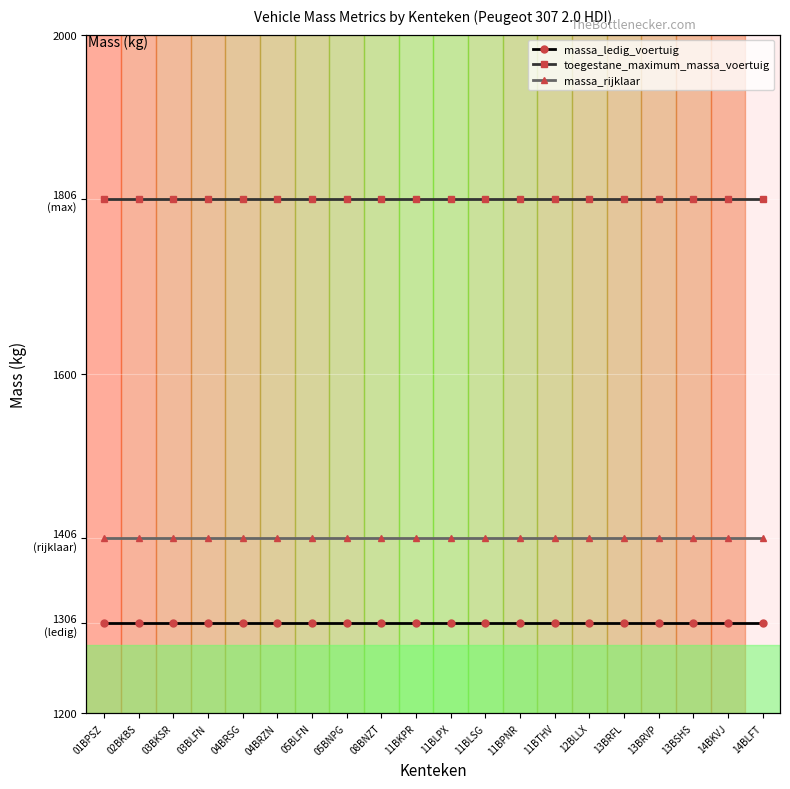

What is the sum of all massa_rijklaar values?

28120